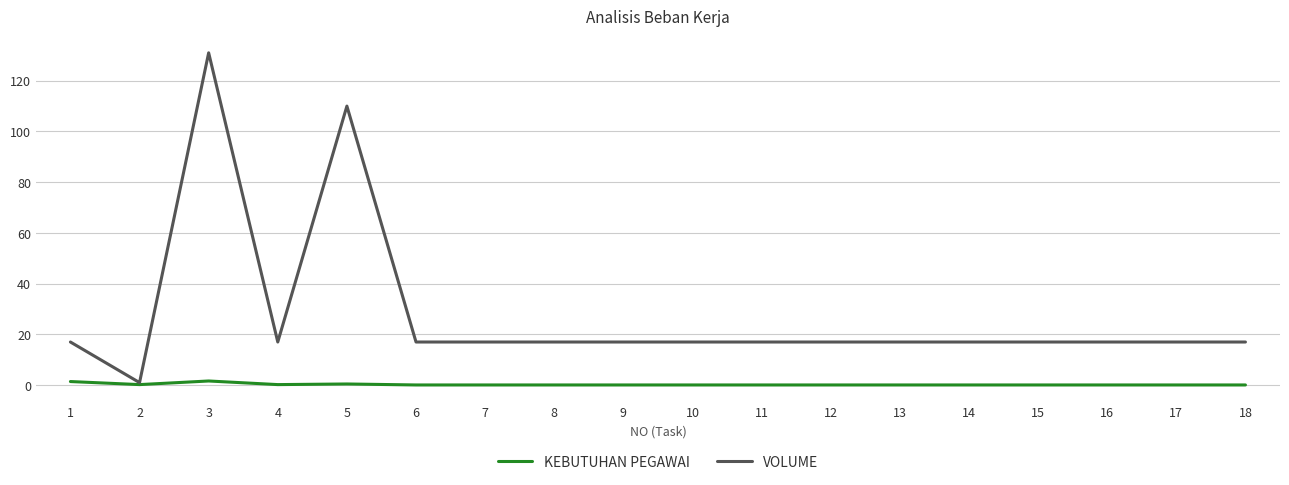

Is it true that VOLUME equals 17.0 at 4?

True